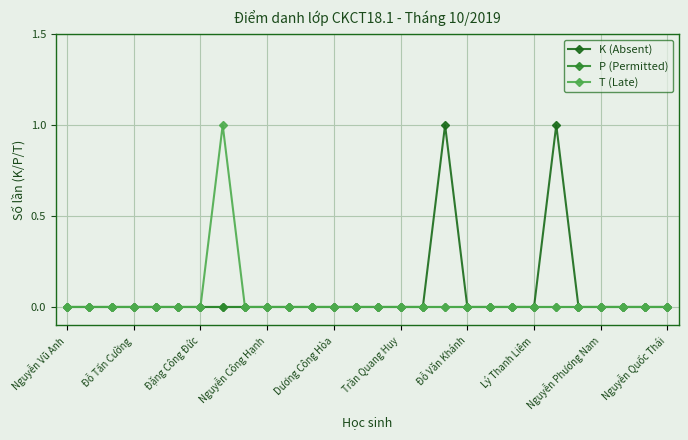

Count the number of data series in this chart.

3